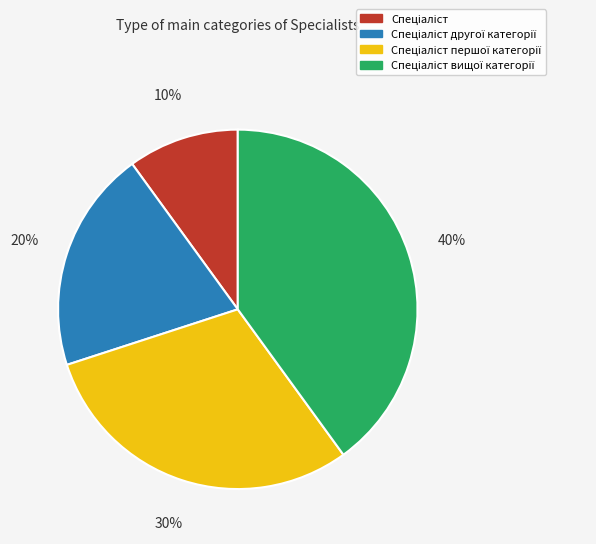

Does any single category account for the majority?

No